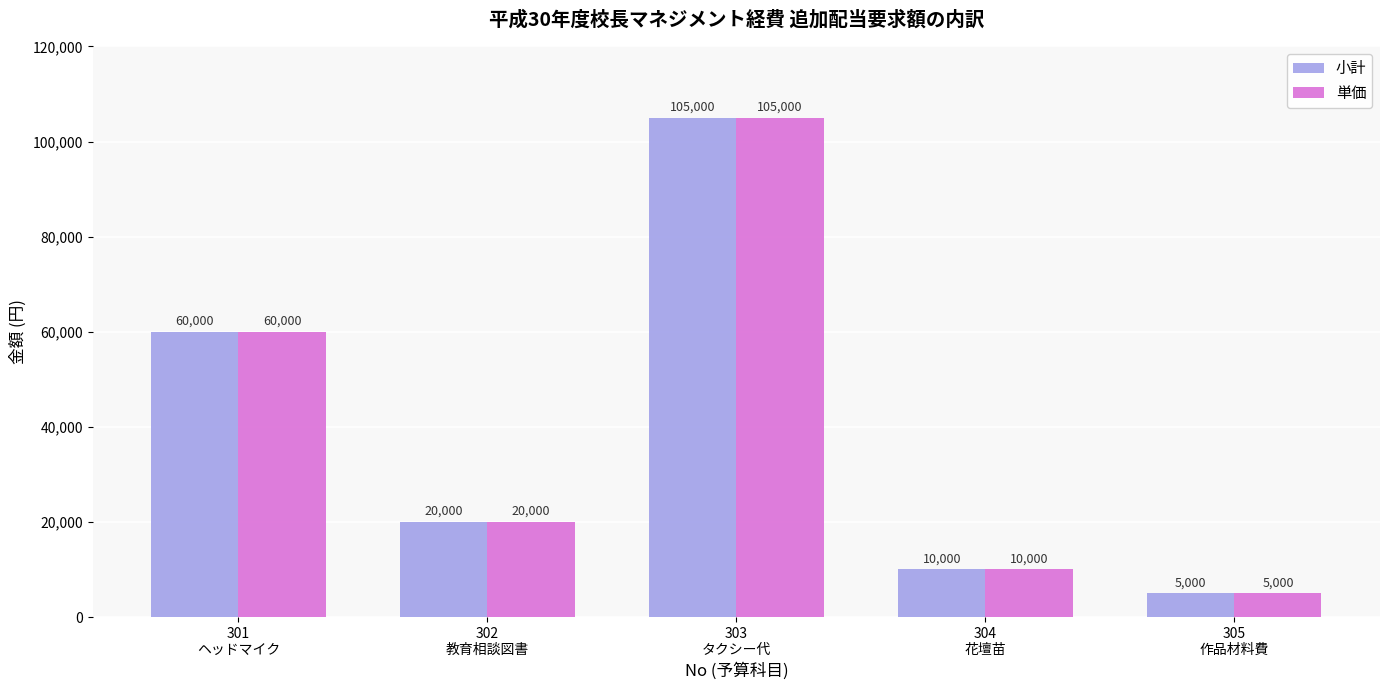

Is the value of 小計 at 305
作品材料費 greater than the value of 単価 at 301
ヘッドマイク?

No